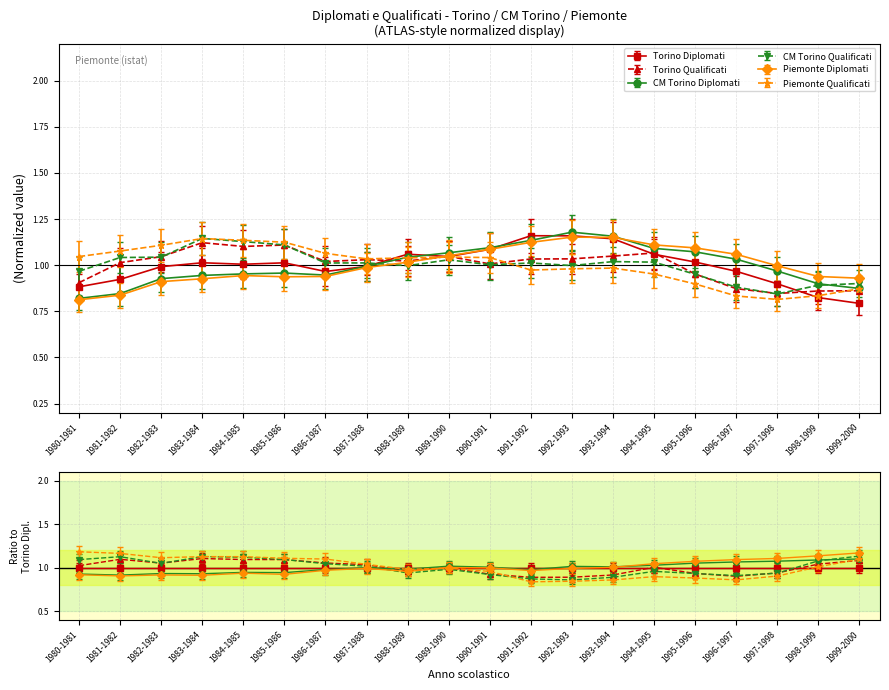

What is the average value of the CM Torino Qualificati series?

1.0